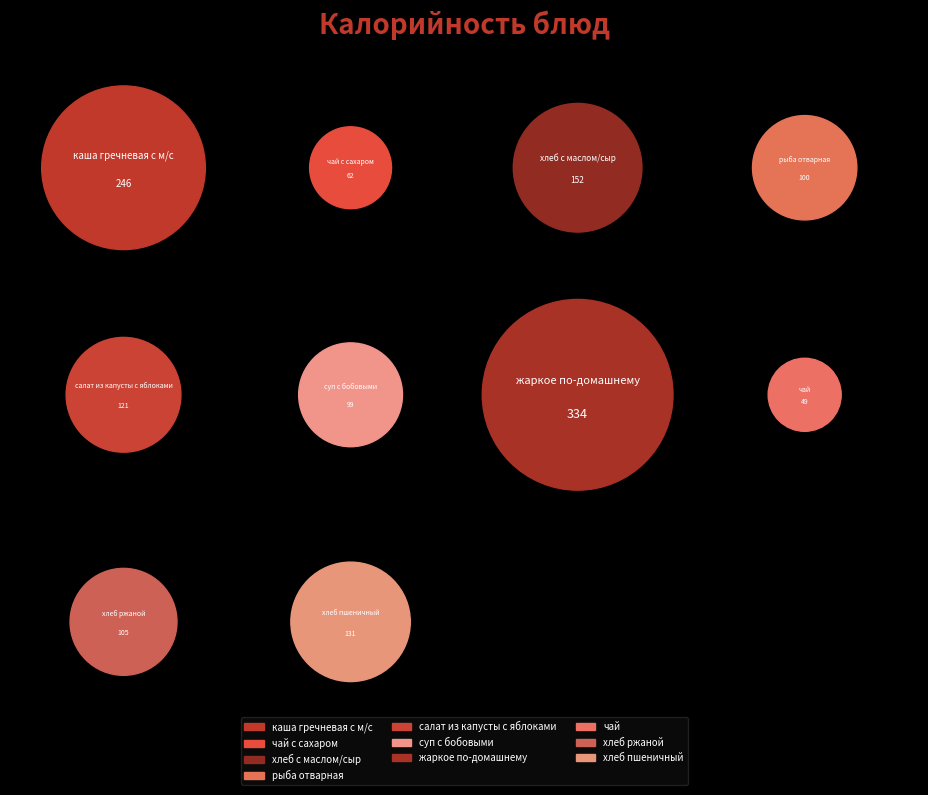

Does хлеб пшеничный represent more than half of the total?

No